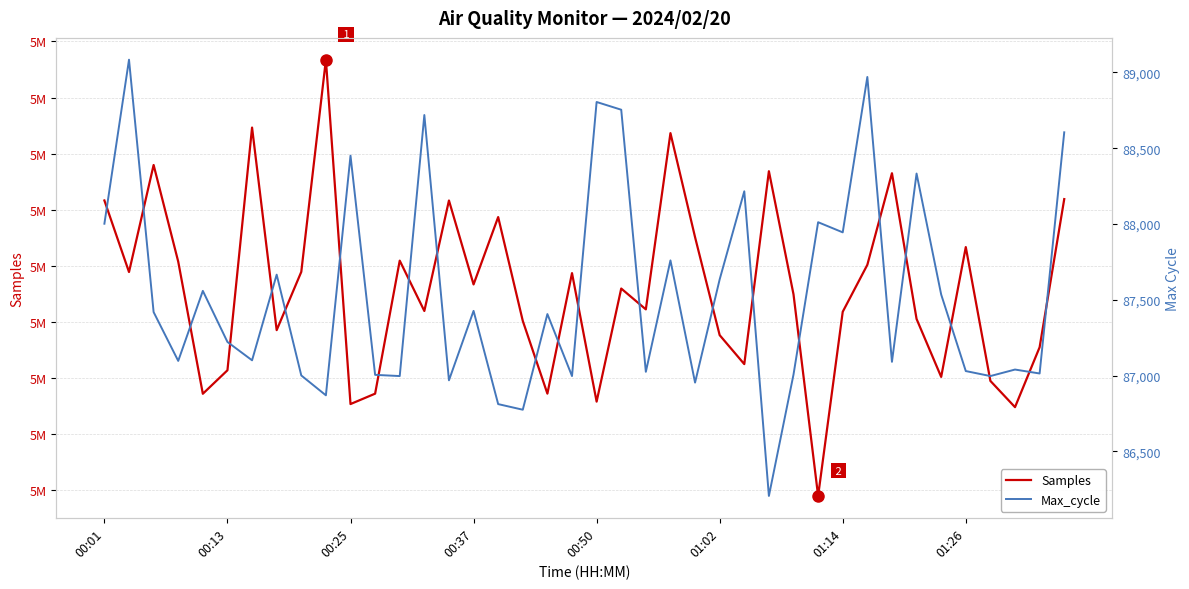

What is the spread (max minus min) of values at 00:37?

4929899